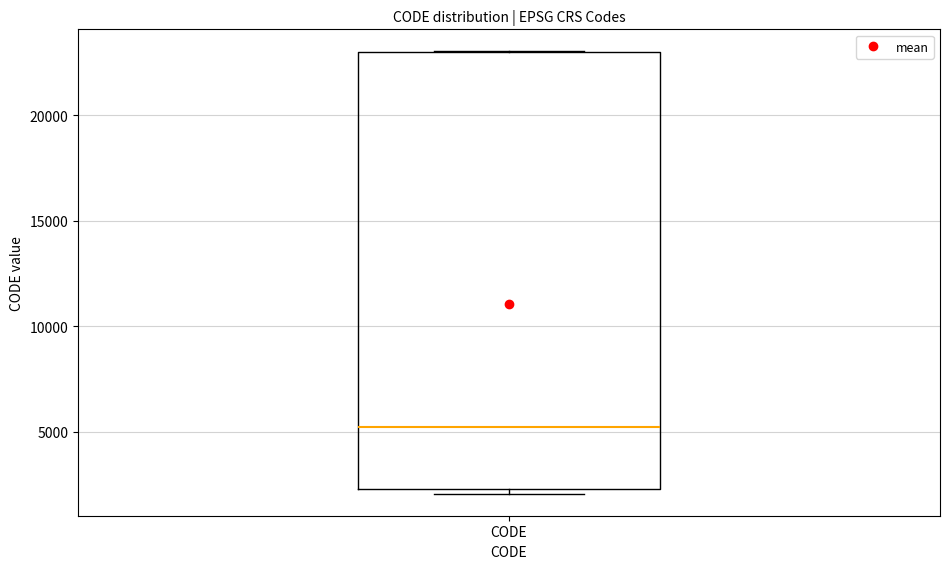

Transcribe this box plot: give where the median line is, the range the box spans, and where the two whiskers end, as read against the y-axis. The values are not printed on the chart, so give them approximately, as read against the axis.

median 5000, box 2500 to 23000, whiskers 2000 to 23000